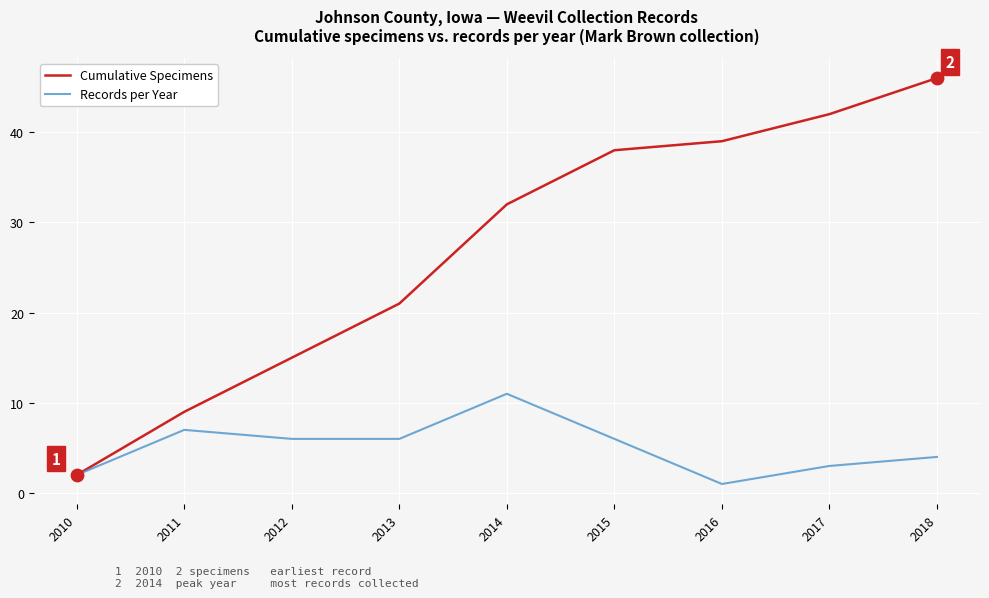

What is the difference between the highest and lowest values at 2016?

38